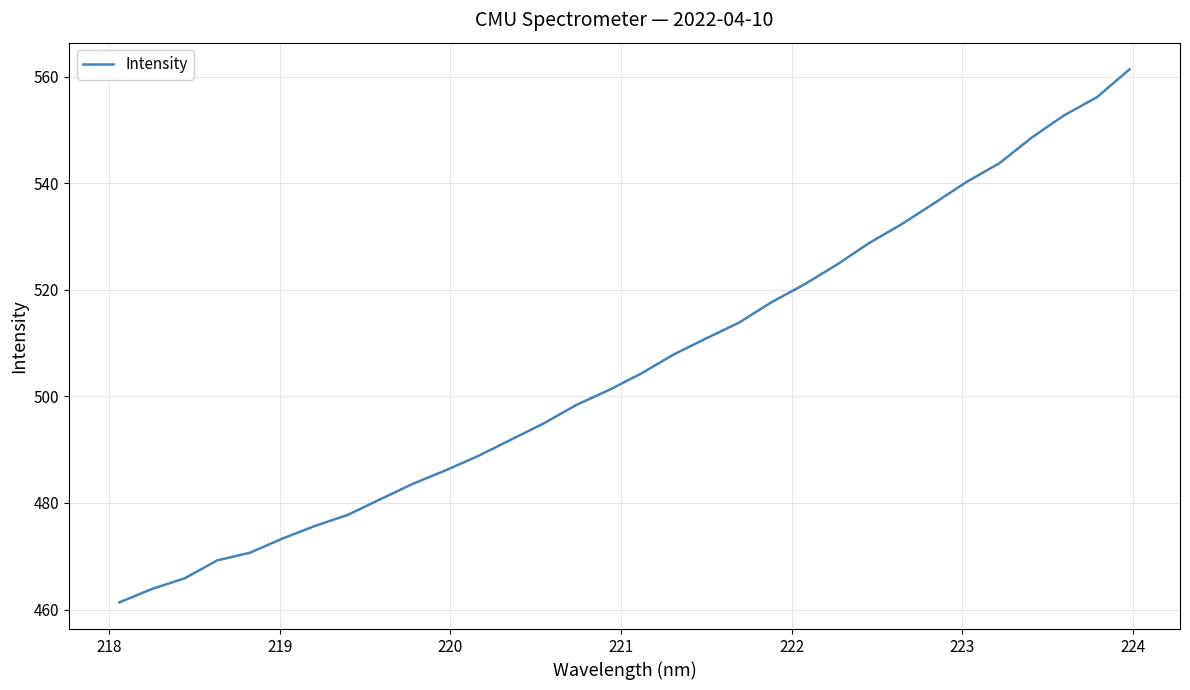

Reading left to right, extract all data points from this chart.

461.3	463.9	465.9	469.2	470.7	473.3	475.7	477.8	480.7	483.6	486.1	488.8	491.9	494.9	498.3	501.2	504.3	507.9	510.9	513.8	517.7	521.0	524.7	528.8	532.3	536.2	540.3	543.7	548.6	552.8	556.1	561.4